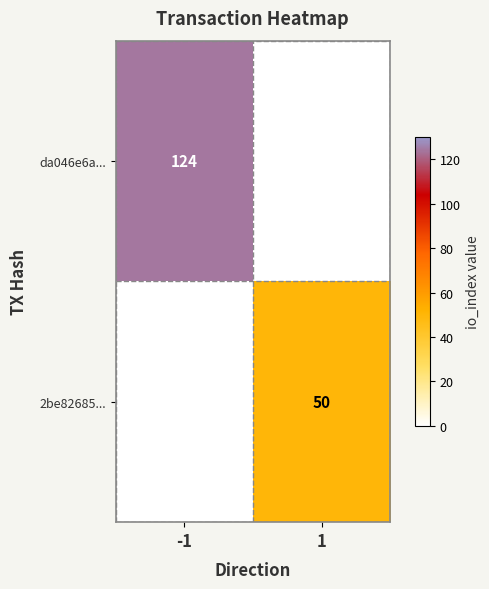

The 2be82685... series shows 66 at 1. True or false?

False